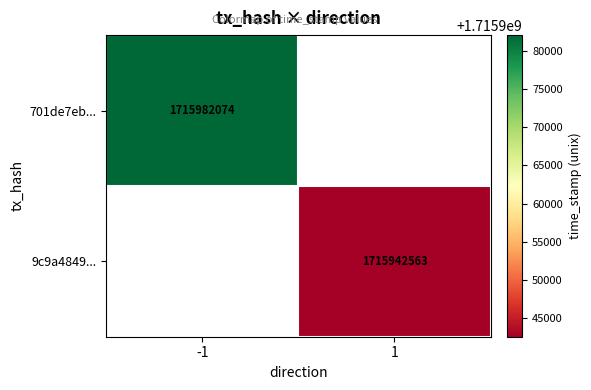

The value of 9c9a4849... at 1 is 2285546047. True or false?

False